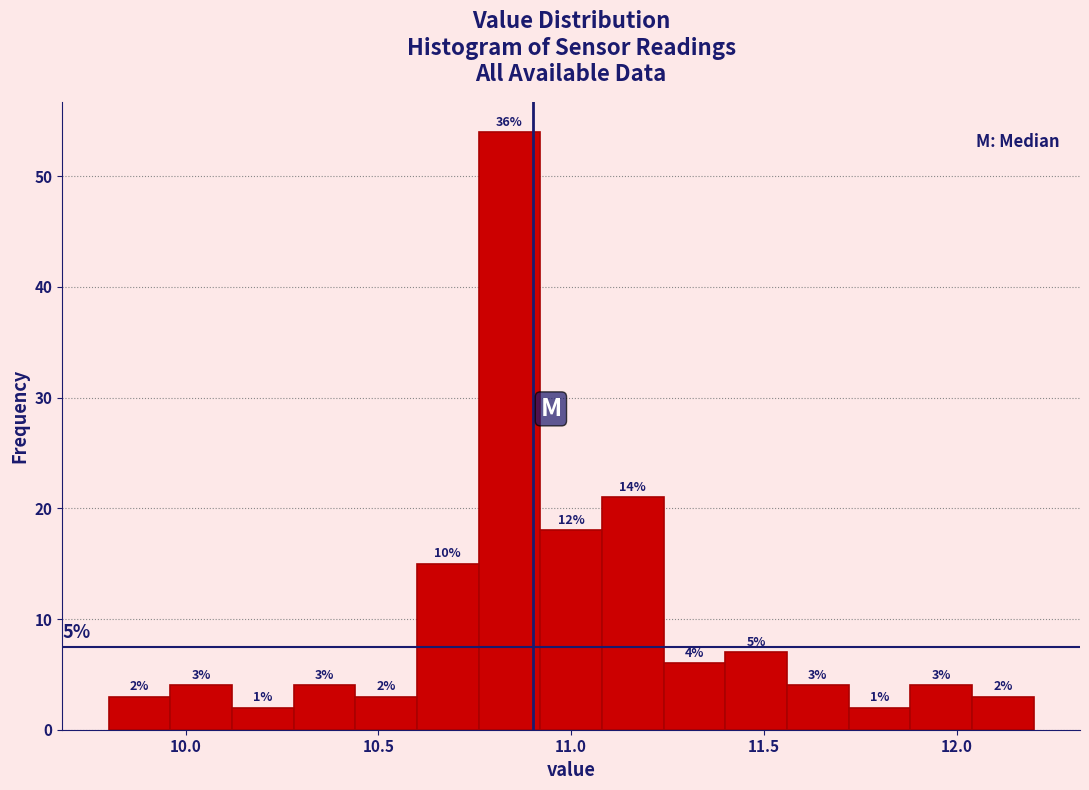

Around what value on the x-axis is the tallest bar? Give the approximate position of its centre, as read against the axis.

10.85